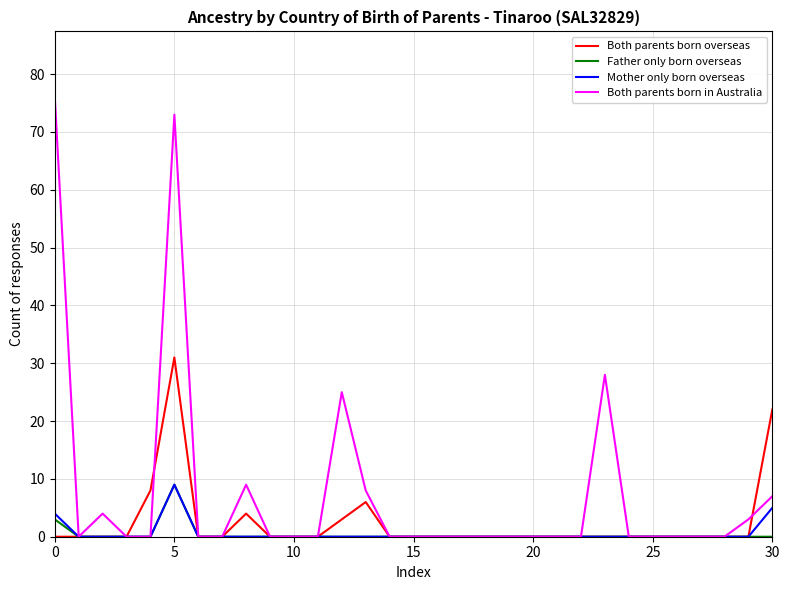

In Mother only born overseas, how many points are higher than both neighbors (excluding endpoints)?

1